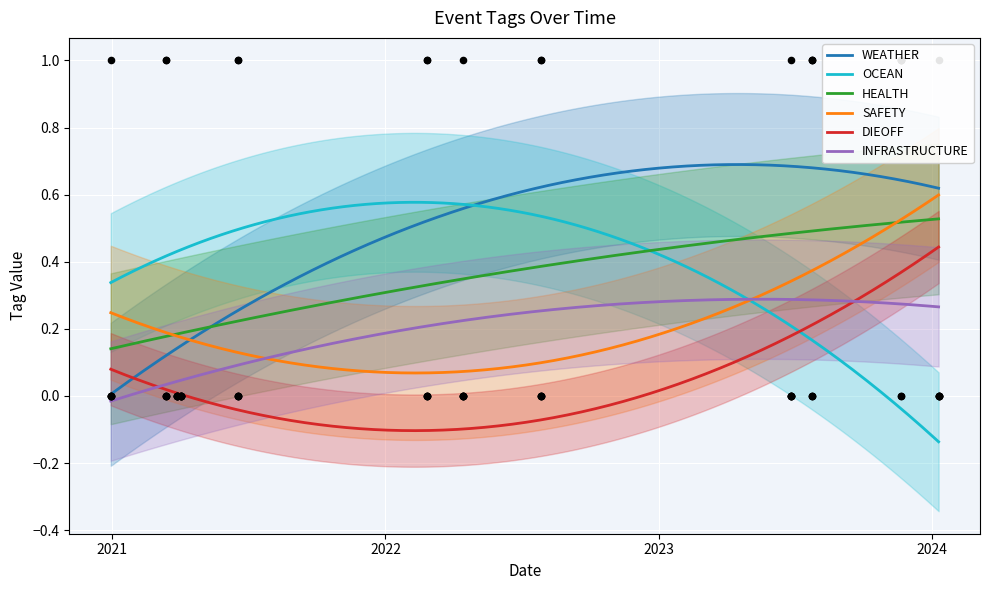

True or false: DIEOFF and SAFETY cross at least once.

False